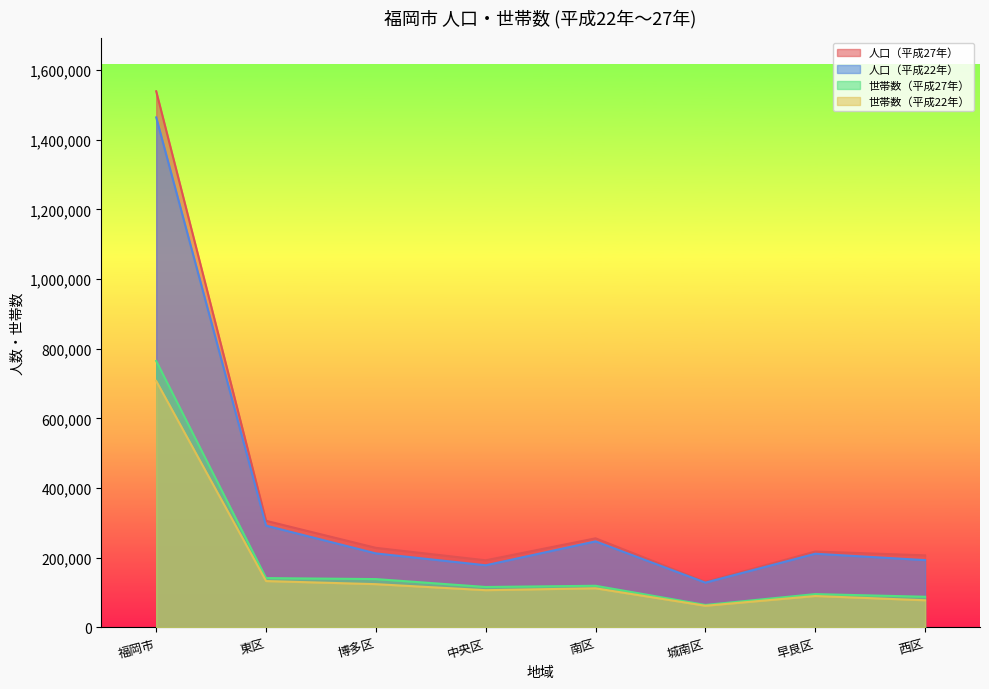

What value does the 世帯数（平成22年） series have at 城南区, to the nearest 50?

62250